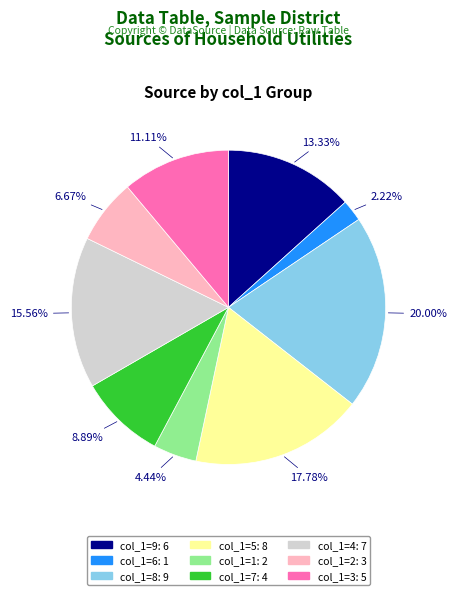

How many slices are in this pie chart?

9